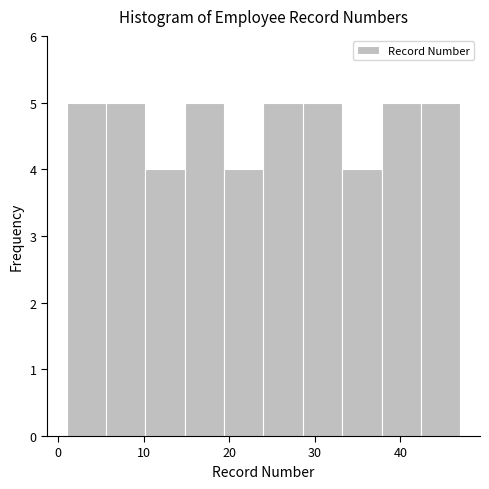

Reading left to right, transcribe this chart: for each bar, give the range it covers on the x-axis and its height. Neither the bar edges nor the heights are printed on the chart, so give them approximately, as read against the axes.

1.0 to 5.6: 5
5.6 to 10.2: 5
10.2 to 14.8: 4
14.8 to 19.4: 5
19.4 to 24.0: 4
24.0 to 28.6: 5
28.6 to 33.2: 5
33.2 to 37.8: 4
37.8 to 42.4: 5
42.4 to 47.0: 5